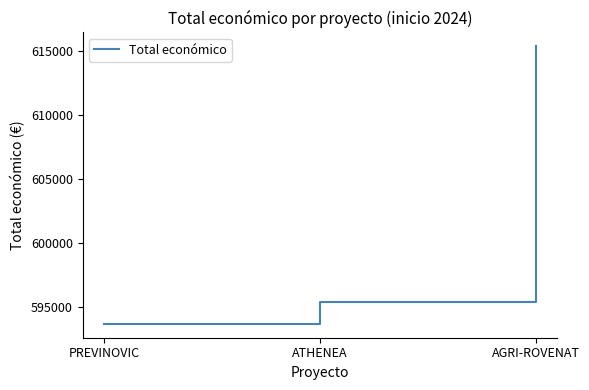

Rank the categories by value from lowest to highest.

PREVINOVIC, ATHENEA, AGRI-ROVENAT